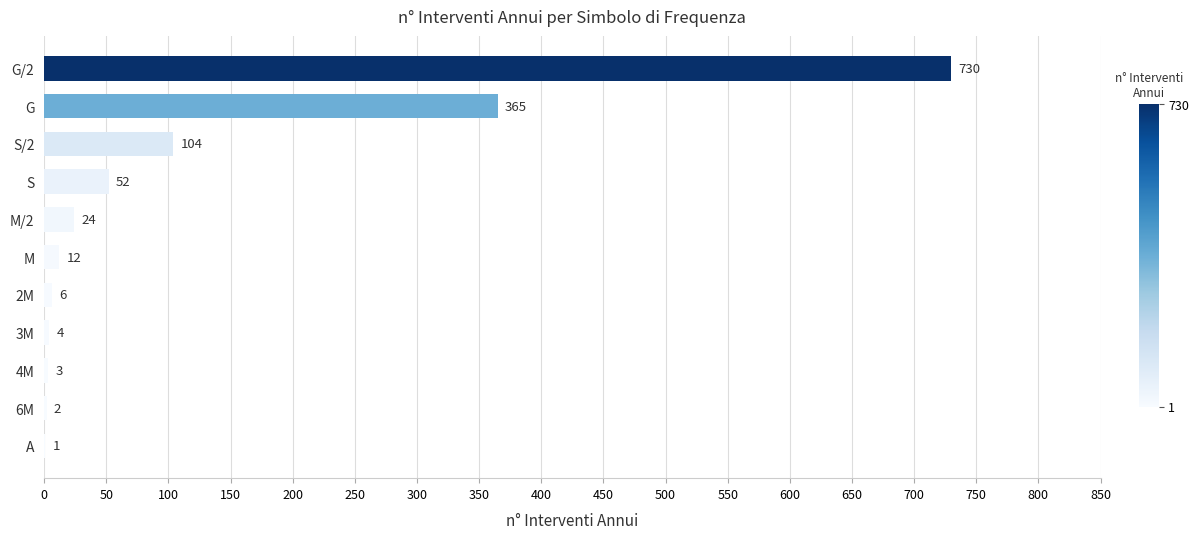

Between S/2 and G, which is larger?

G